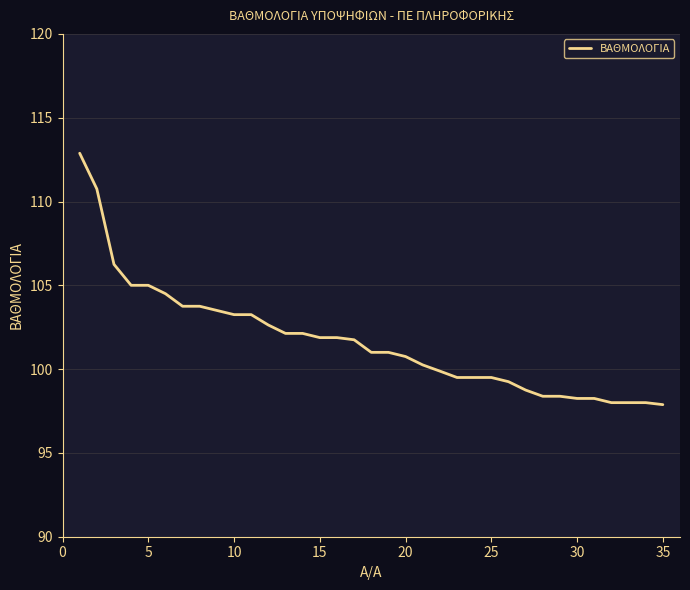

What is the maximum value shown in the chart?

112.9